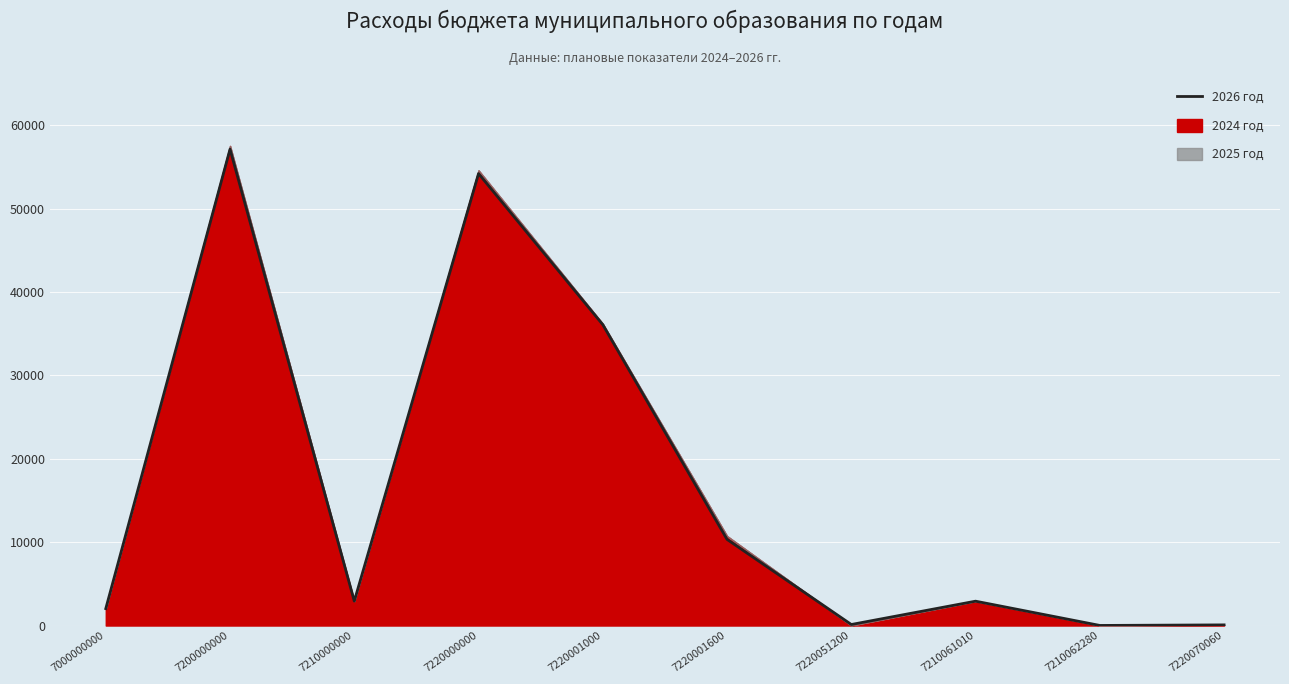

What is the change in value from 7220001600 to 7220070060?

-10256.4